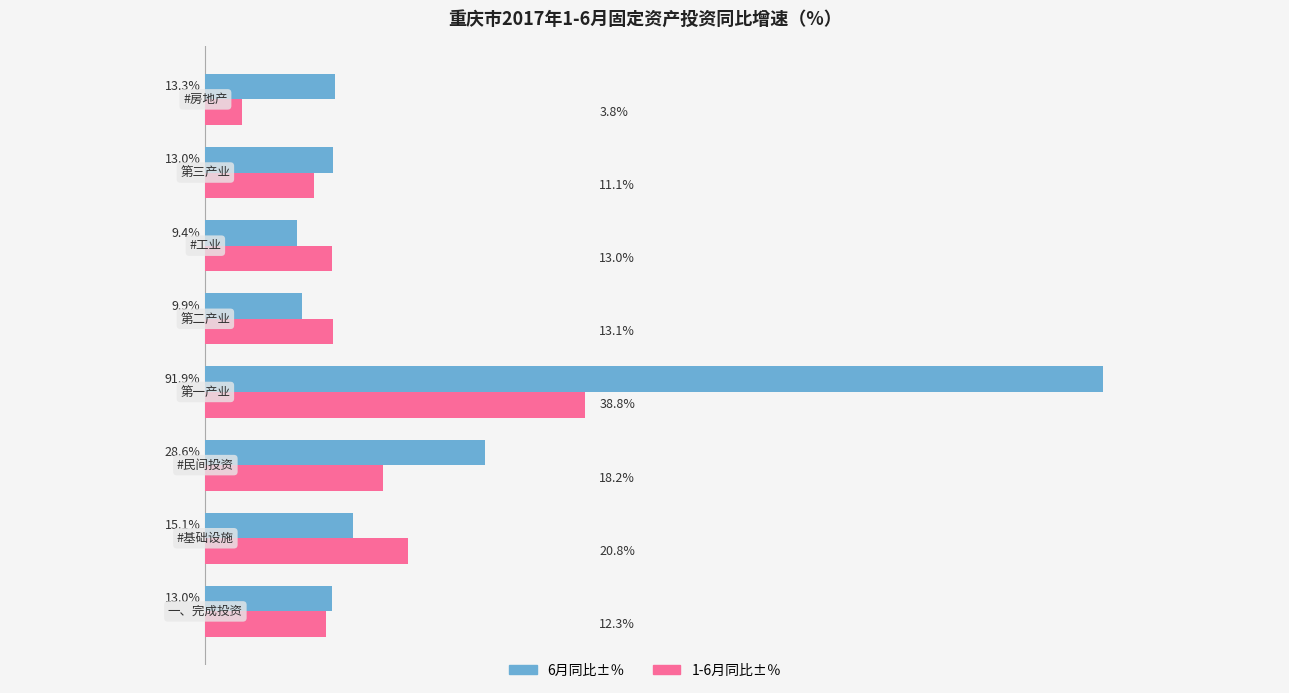

Which series has the widest spread of values?

6月同比±％